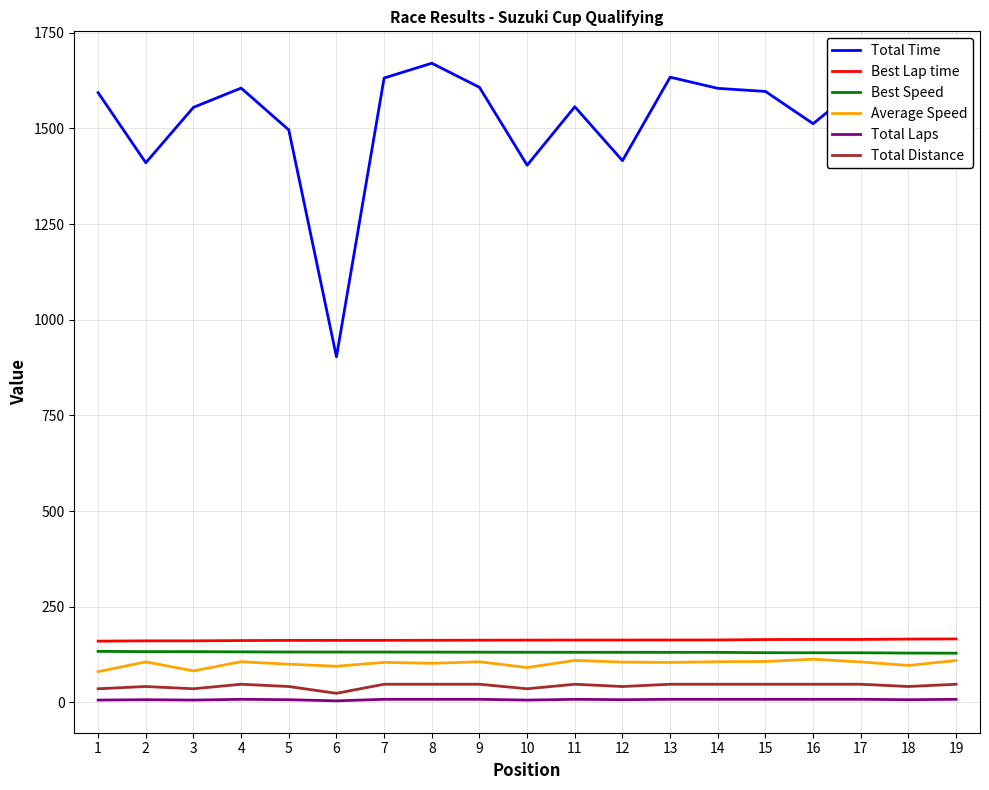

List the series in order of their peak value, lowest first.

Total Laps, Total Distance, Average Speed, Best Speed, Best Lap time, Total Time